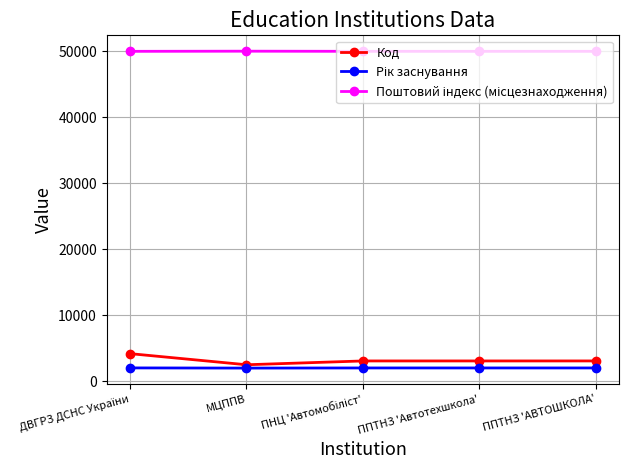

Does the chart have visible grid lines?

Yes